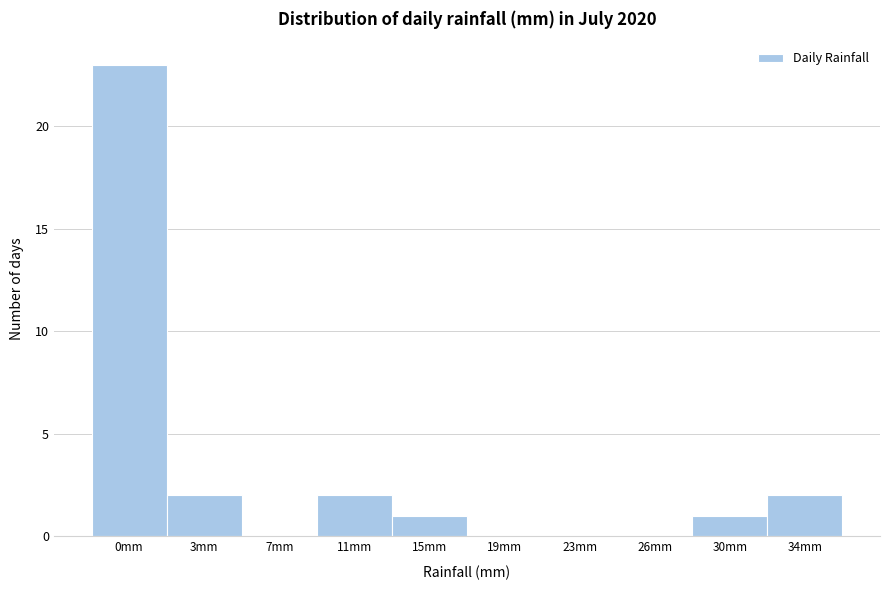

Reading left to right, list all the values displayed in this chart.

0mm=23	3mm=2	7mm=0	11mm=2	15mm=1	19mm=0	23mm=0	26mm=0	30mm=1	34mm=2